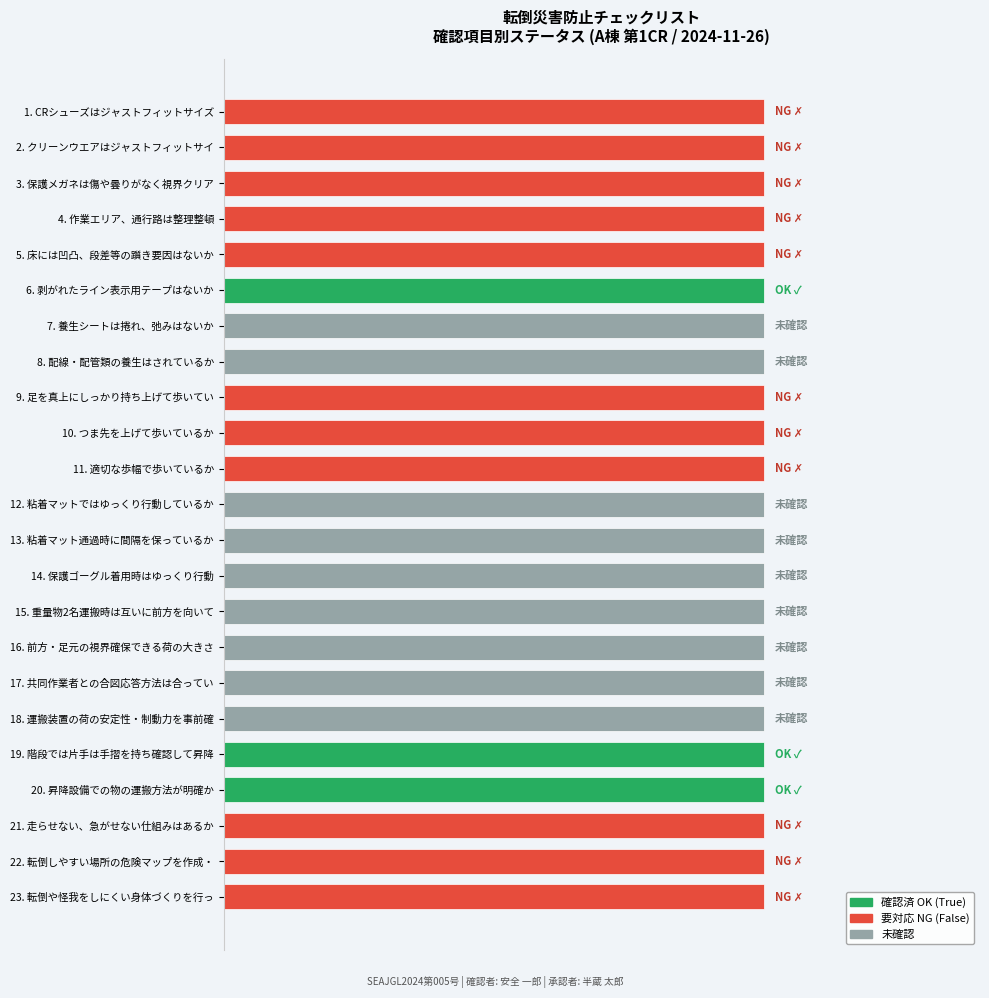

How many data points does each series have?

23